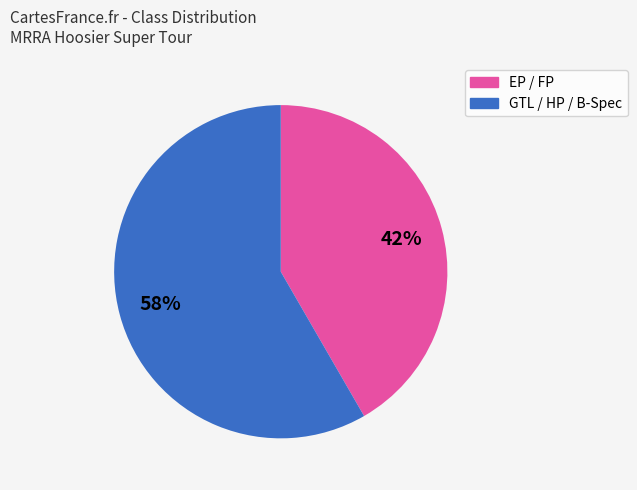

To the nearest percent, what is the average slice percentage?

50%